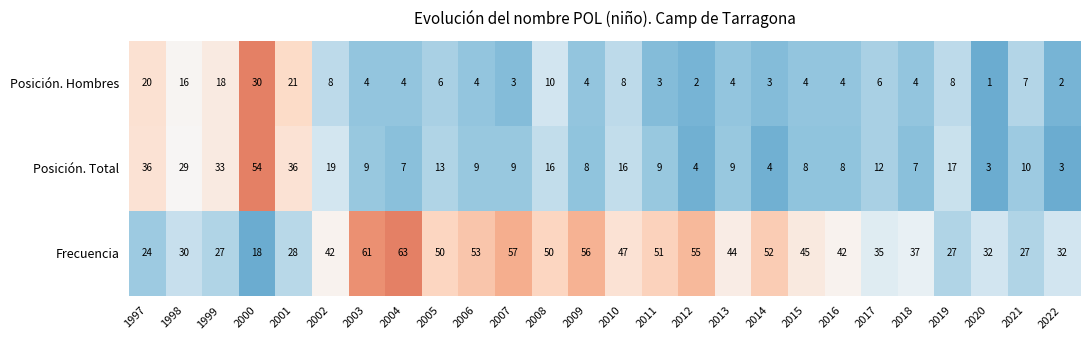

At which category does the chart reach its peak across all series?

2004